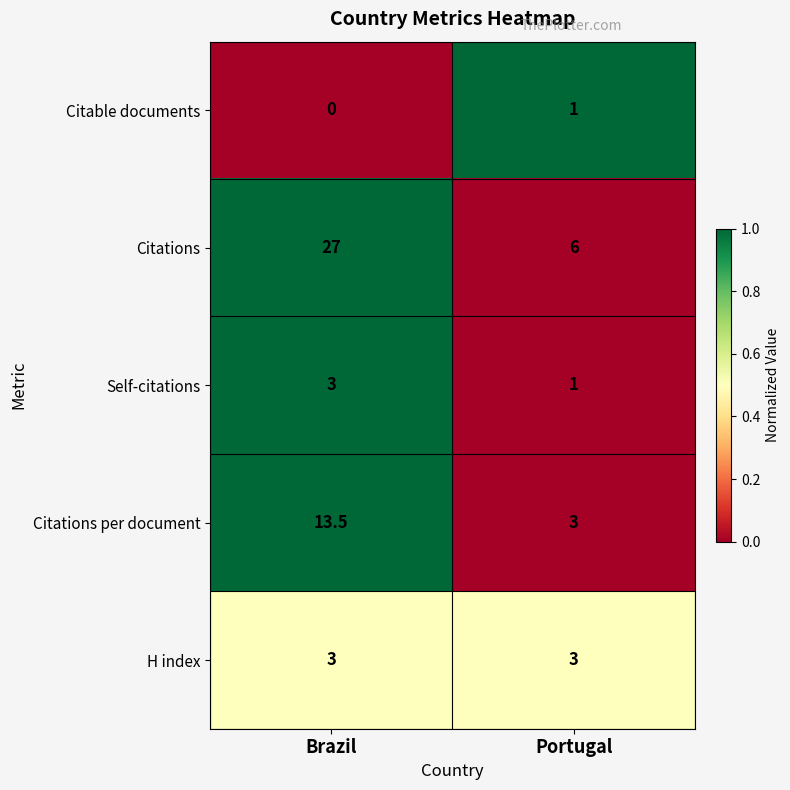

True or false: Self-citations has a value of 1.8 at Portugal.

False